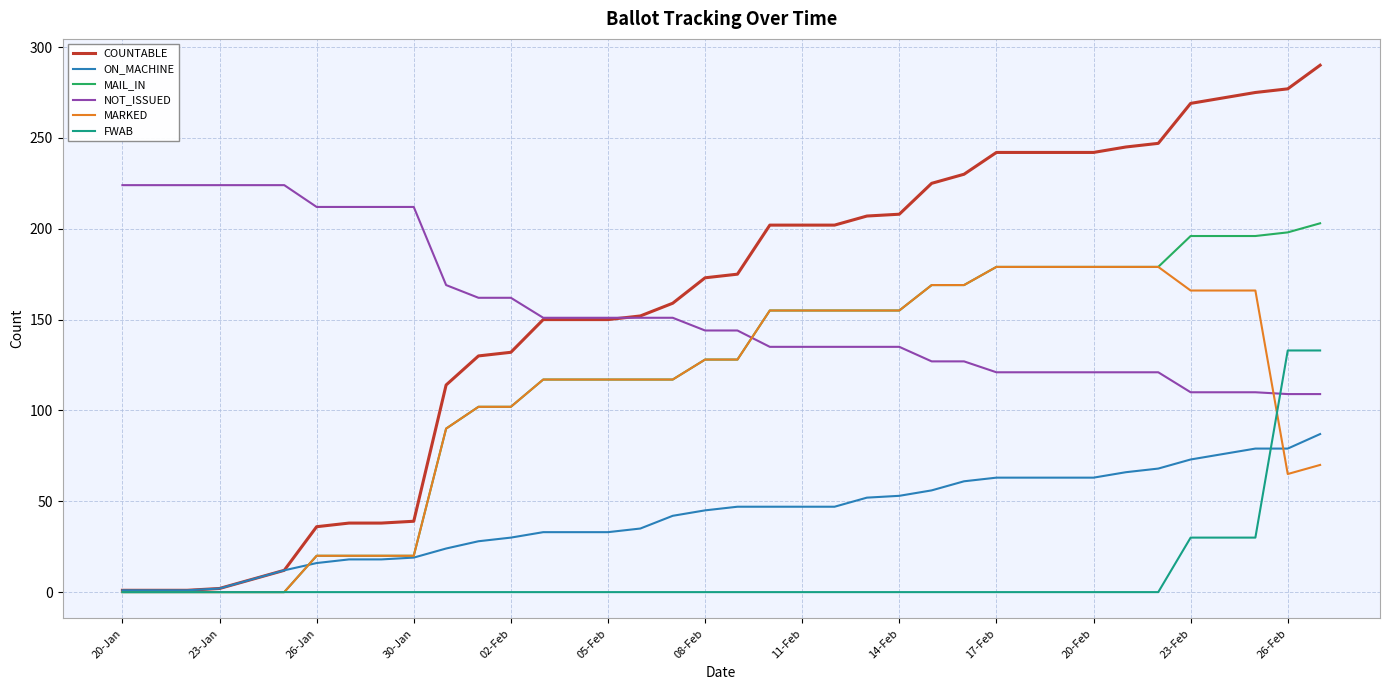

Rank the series by their maximum value, from lowest to highest.

ON_MACHINE, FWAB, MARKED, MAIL_IN, NOT_ISSUED, COUNTABLE